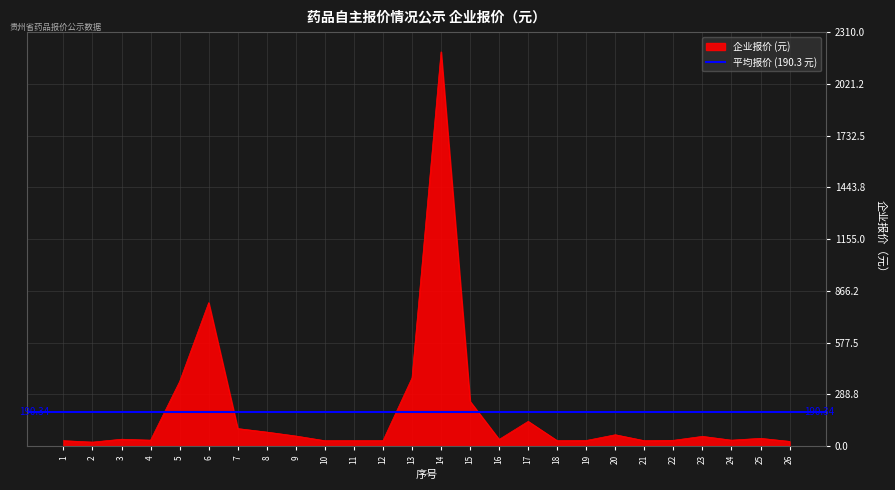

How many interior local valleys (lower than both neighbors) does the data have?

7